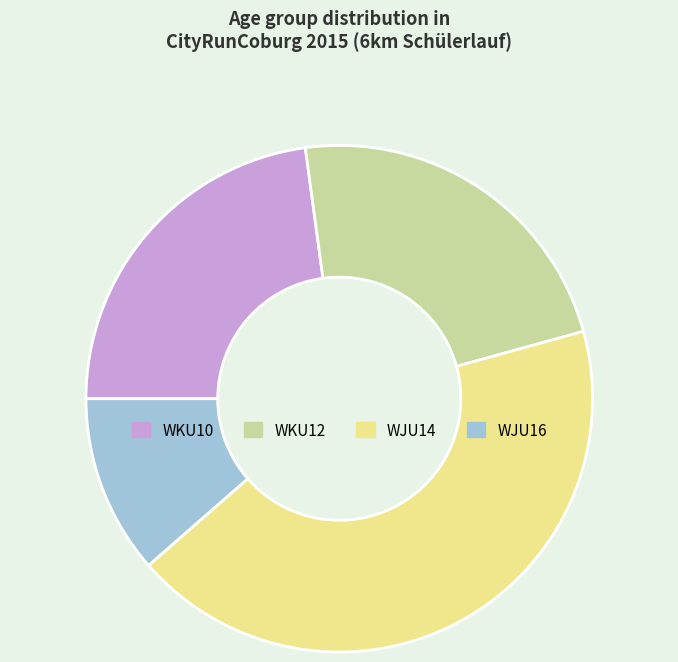

Does any single category account for the majority?

No